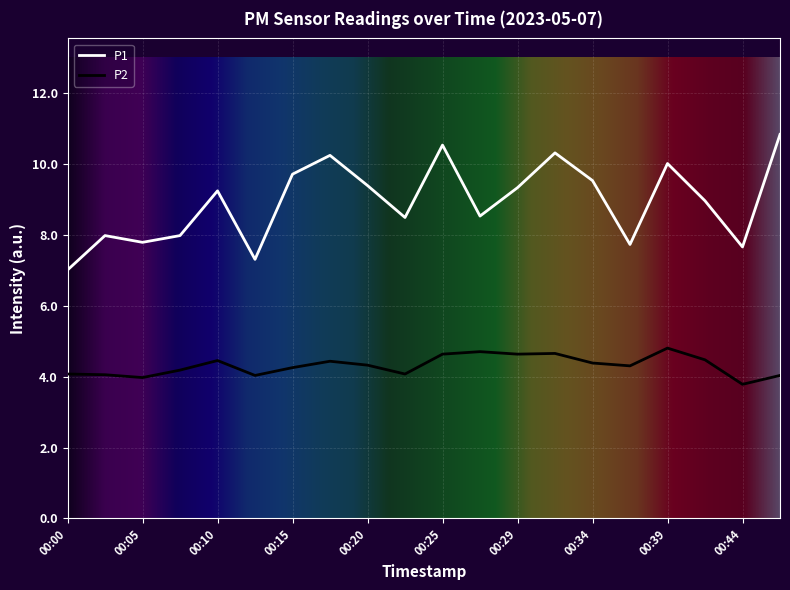

True or false: P2 and P1 intersect in this chart.

False